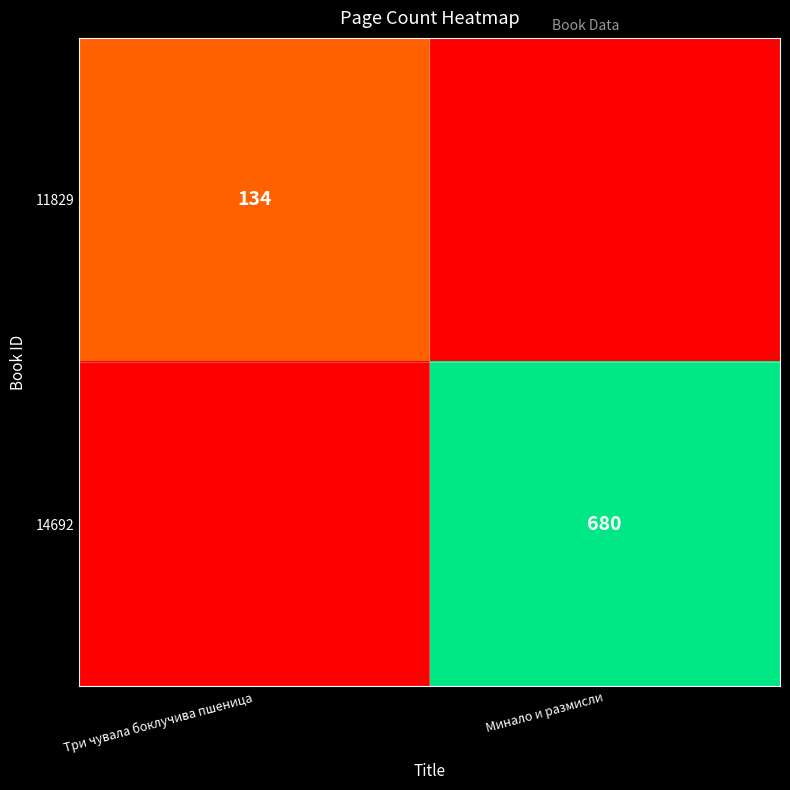

The 14692 series shows 925 at Минало и размисли. True or false?

False